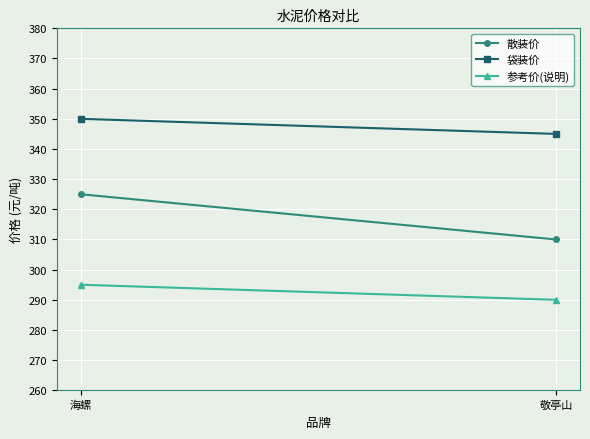

At which label is 参考价(说明) closest to 292?

敬亭山